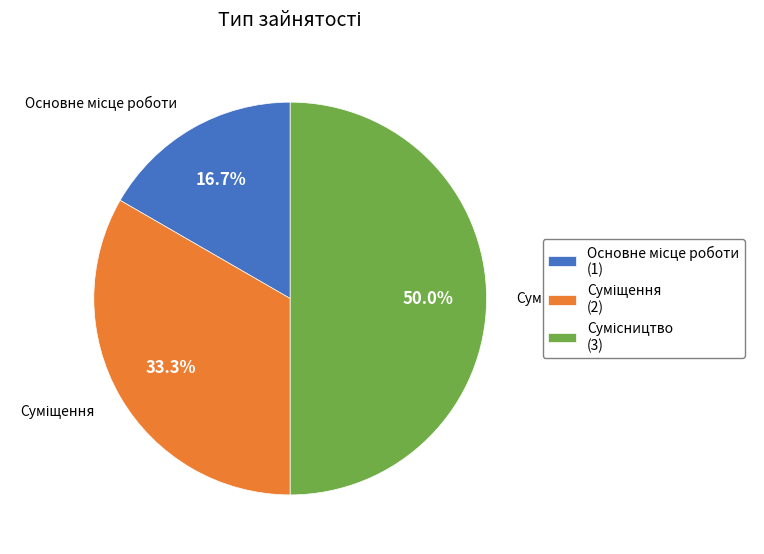

What is the change in value from Основне місце роботи to Суміщення?

+1